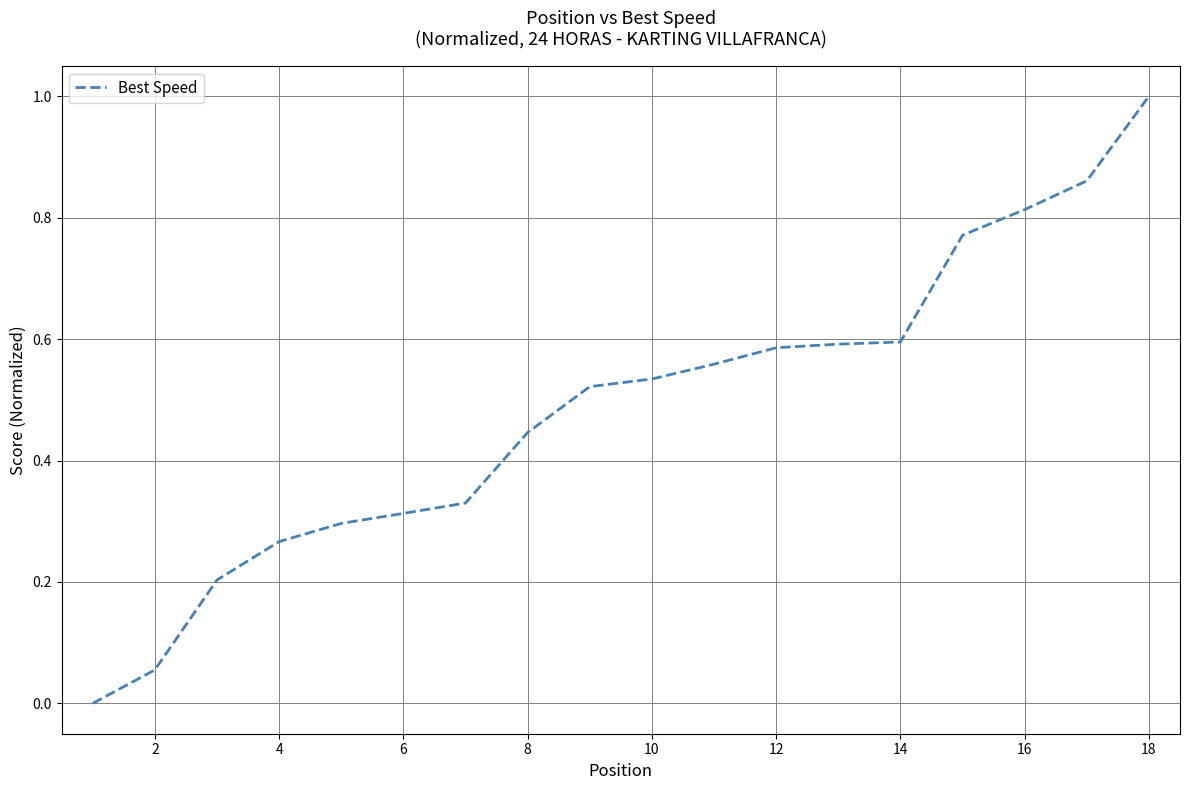

What is the maximum value shown in the chart?

1.0